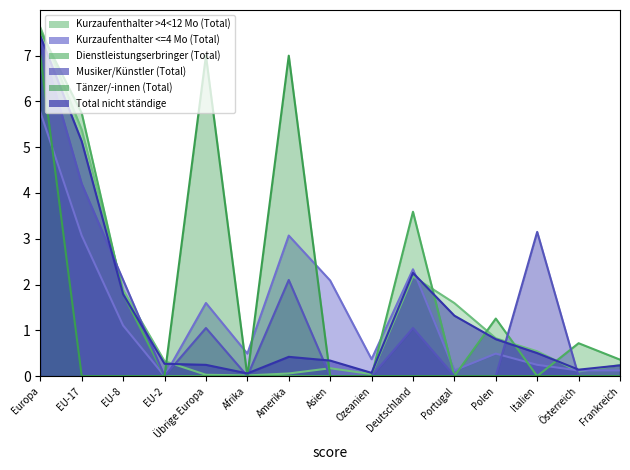

Between EU-8 and Deutschland, which series saw the biggest shift?

Dienstleistungserbringer (Total)